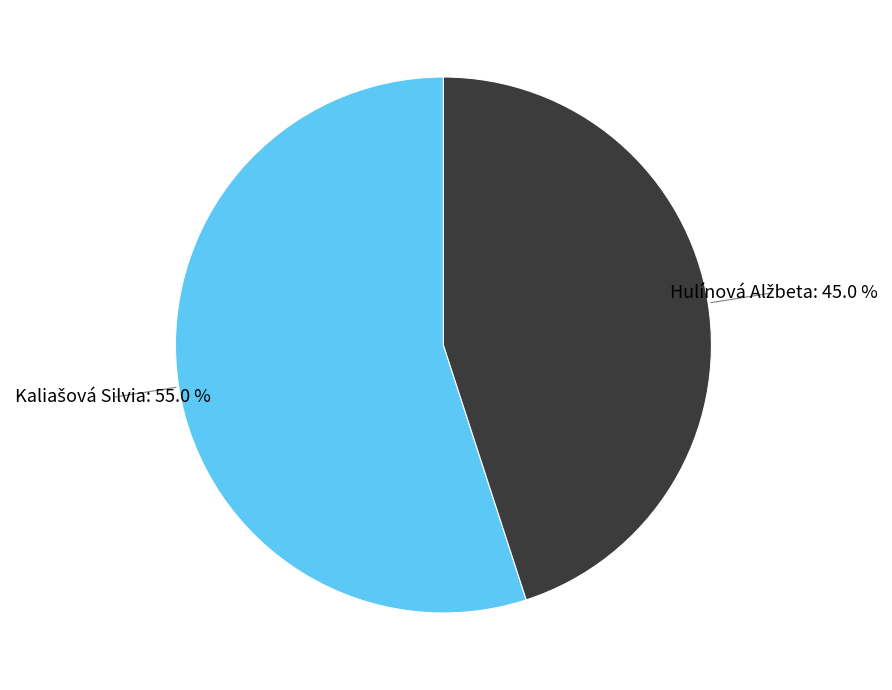

Does any single category account for the majority?

Yes